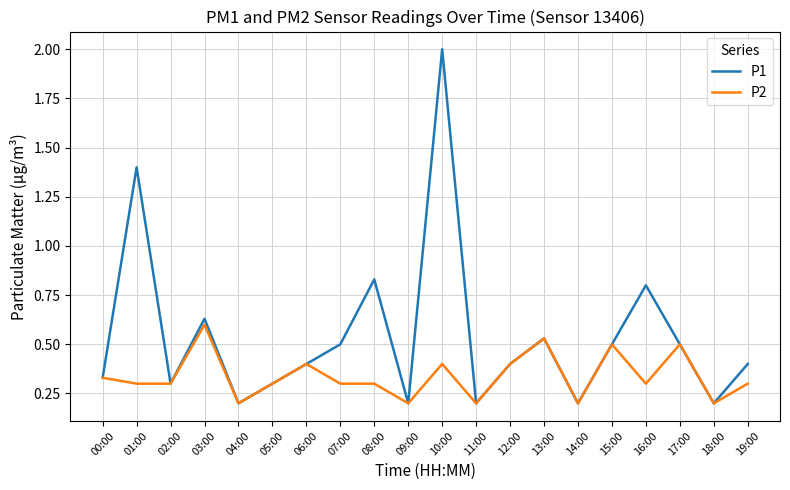

The P2 series shows 0.3 at 08:00. True or false?

True